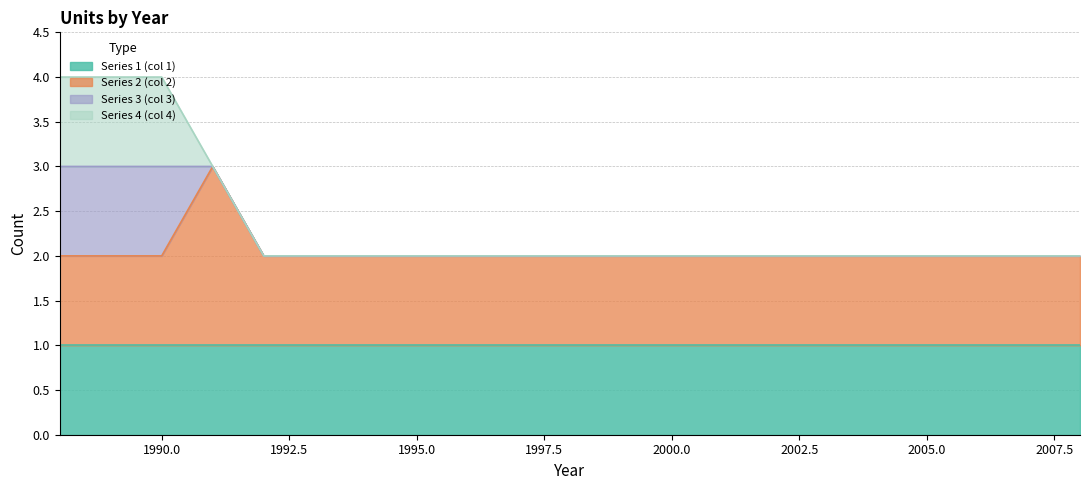

Which has a higher value, 1995 or 1992?

1995